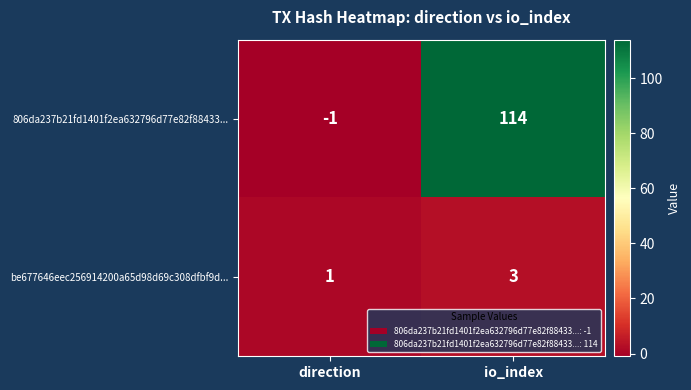

Which series has the widest spread of values?

806da237b21fd1401f2ea632796d77e82f88433...